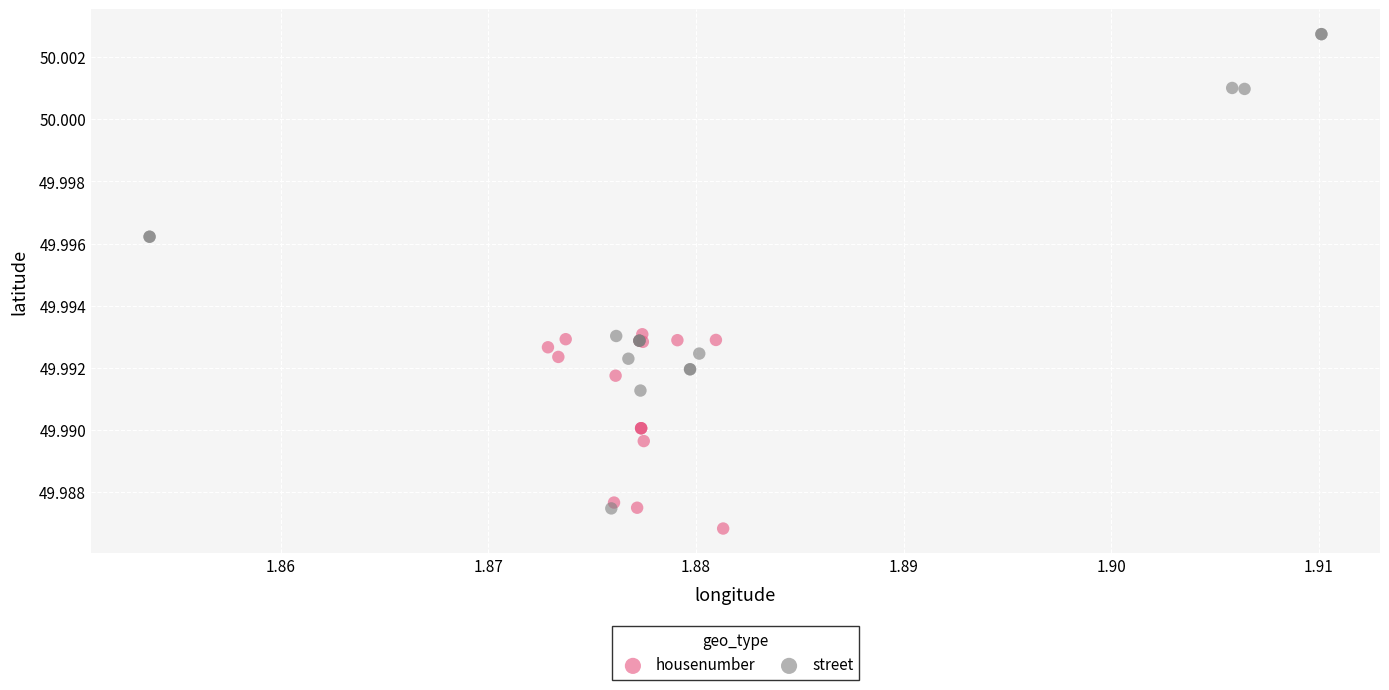

Which series contains the highest Y value?

street